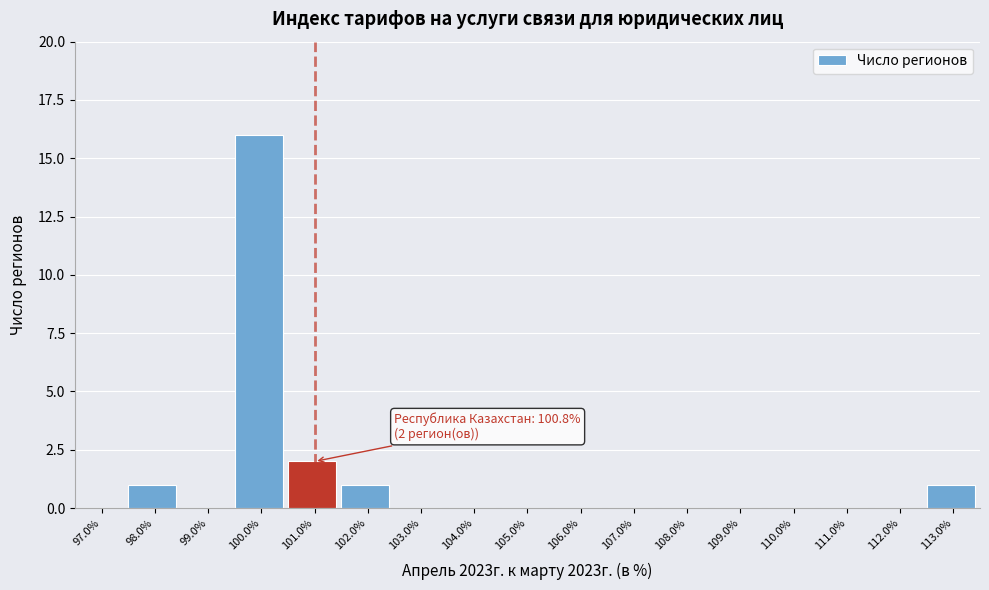

Which range on the x-axis has the tallest bar?

99.5 to 100.5